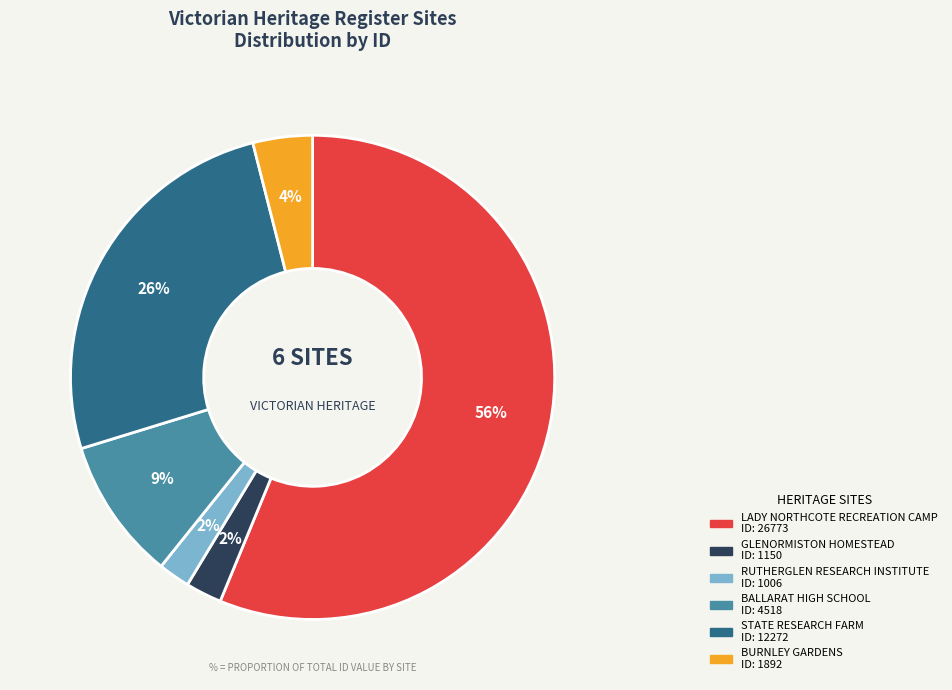

Which category has the biggest portion of the pie?

LADY NORTHCOTE RECREATION CAMP